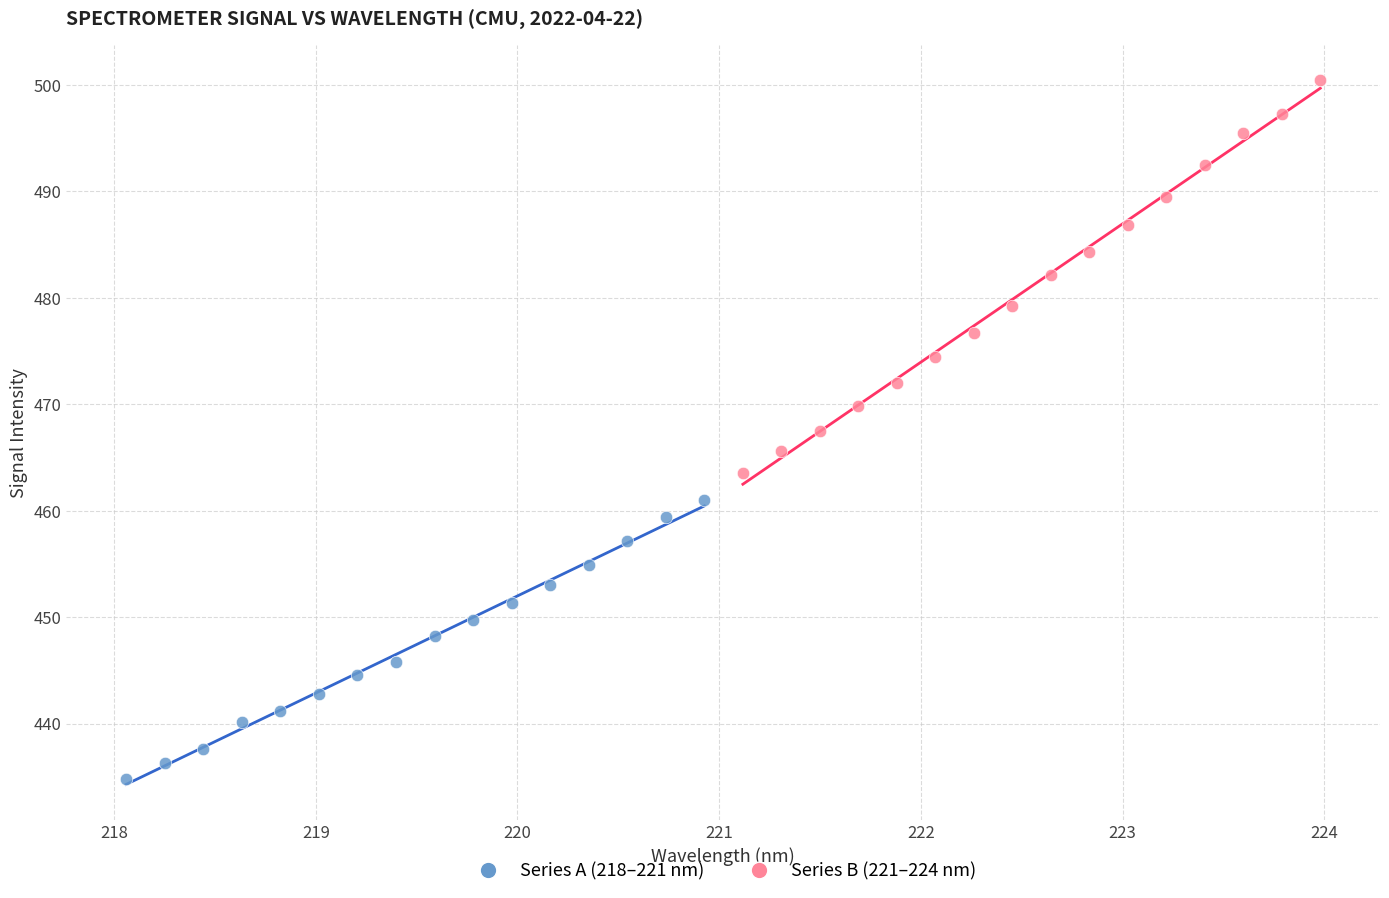

Which series has the widest spread of Y values?

Series B (221–224 nm)